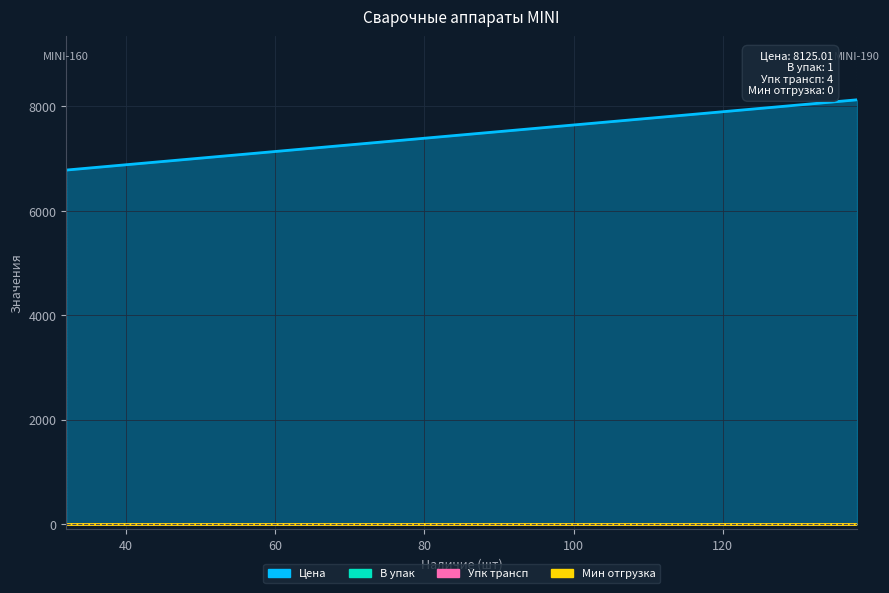

The value of Мин отгрузка at MINI-190 is 0.0. True or false?

True